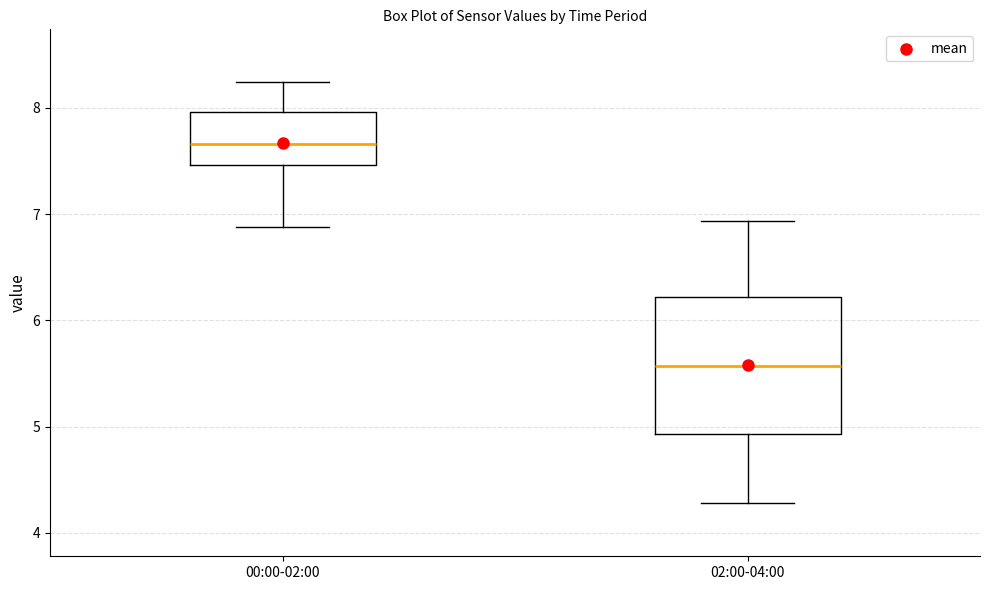

Where does the upper whisker of the box for 00:00-02:00 end on the y-axis? The values are not printed on the chart, so give them approximately, as read against the axis.

8.2